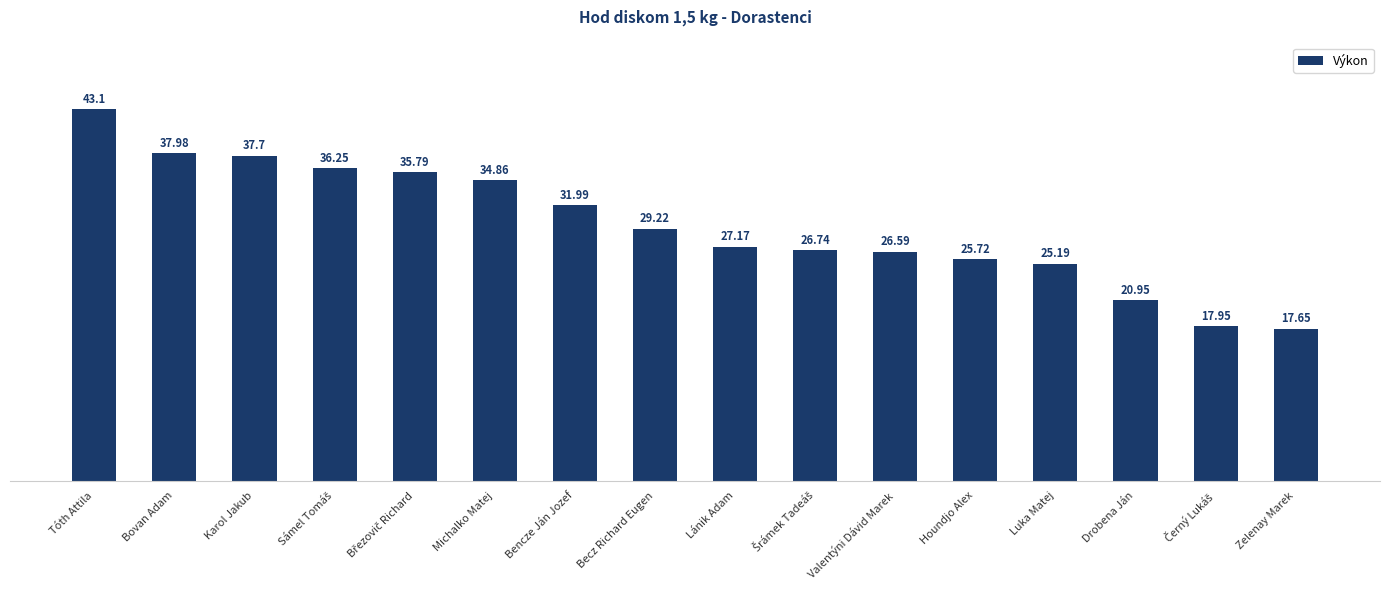

What is the change in value from Bencze Ján Jozef to Zelenay Marek?

-14.3